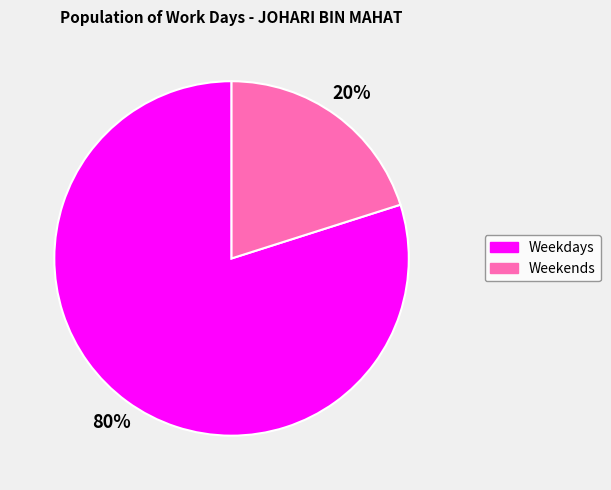

Do Weekdays and Weekends together represent more than half of the pie?

Yes